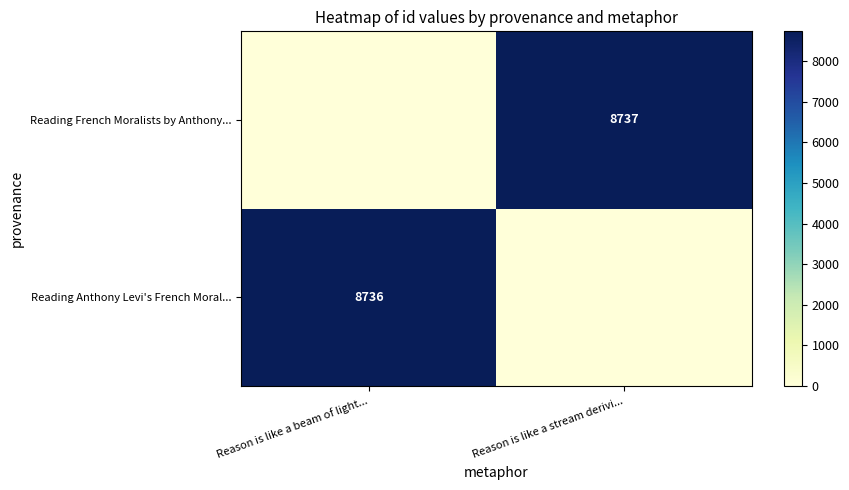

What is the total value across all series at Reason is like a beam of light...?

8736